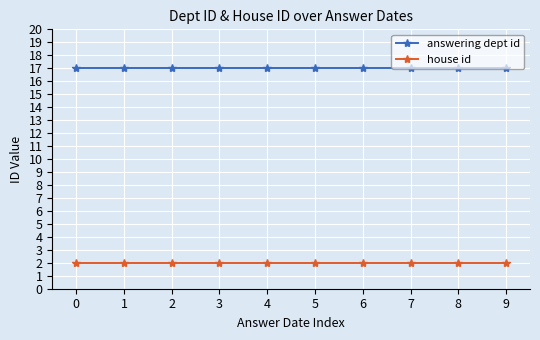

What is the total value across all series at 6?

19